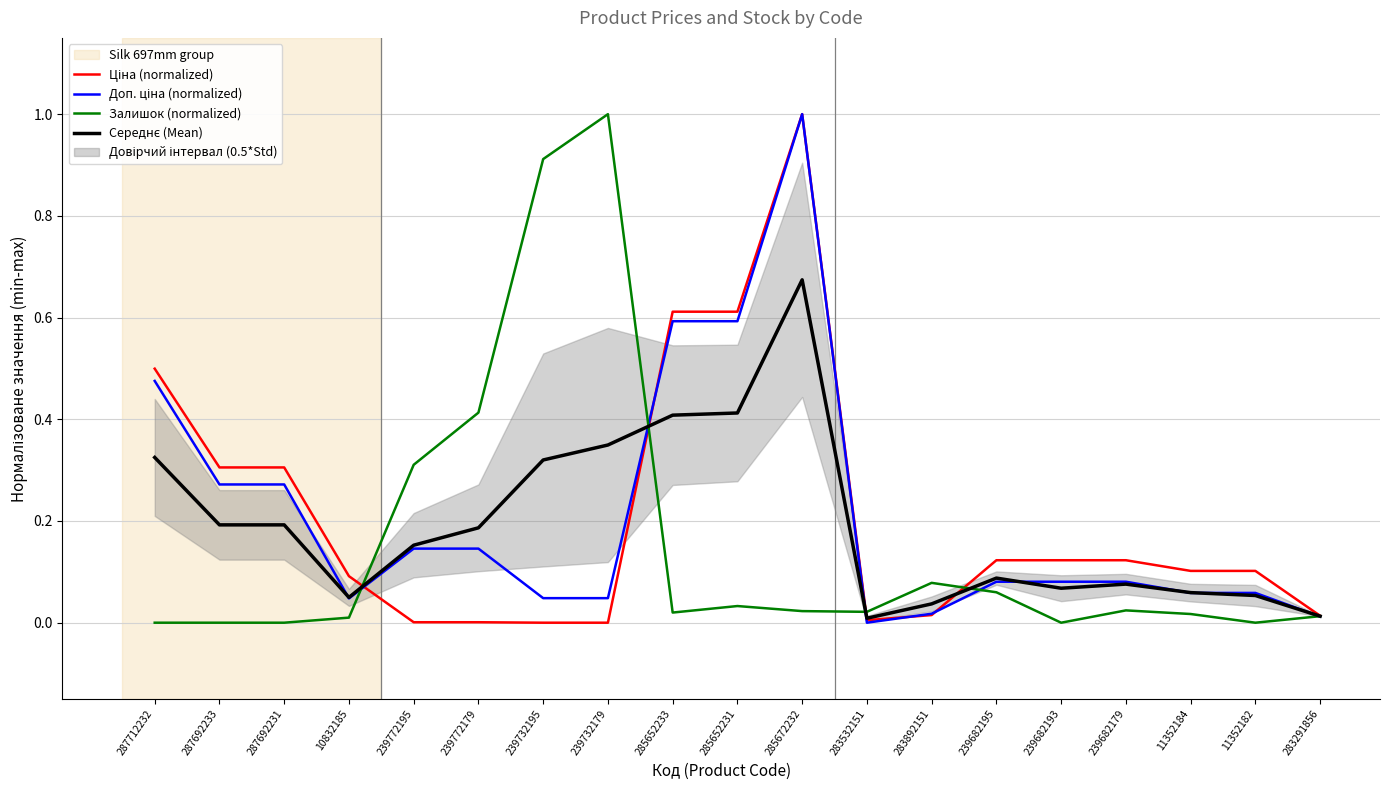

Where do Середнє (Mean) and Ціна (normalized) first cross each other?

10832185 and 239772195